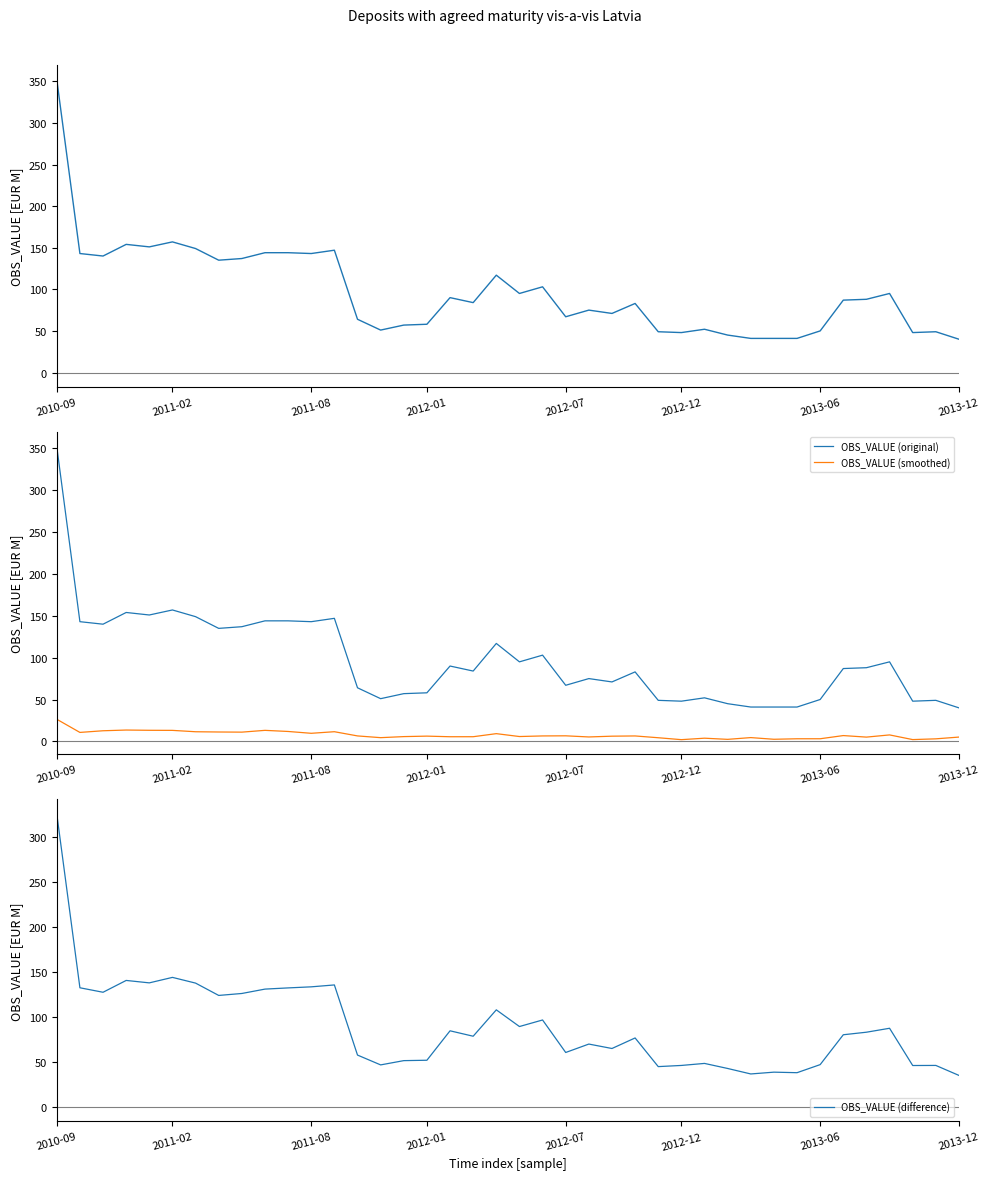

At how many categories does at least one series exceed 187?

1